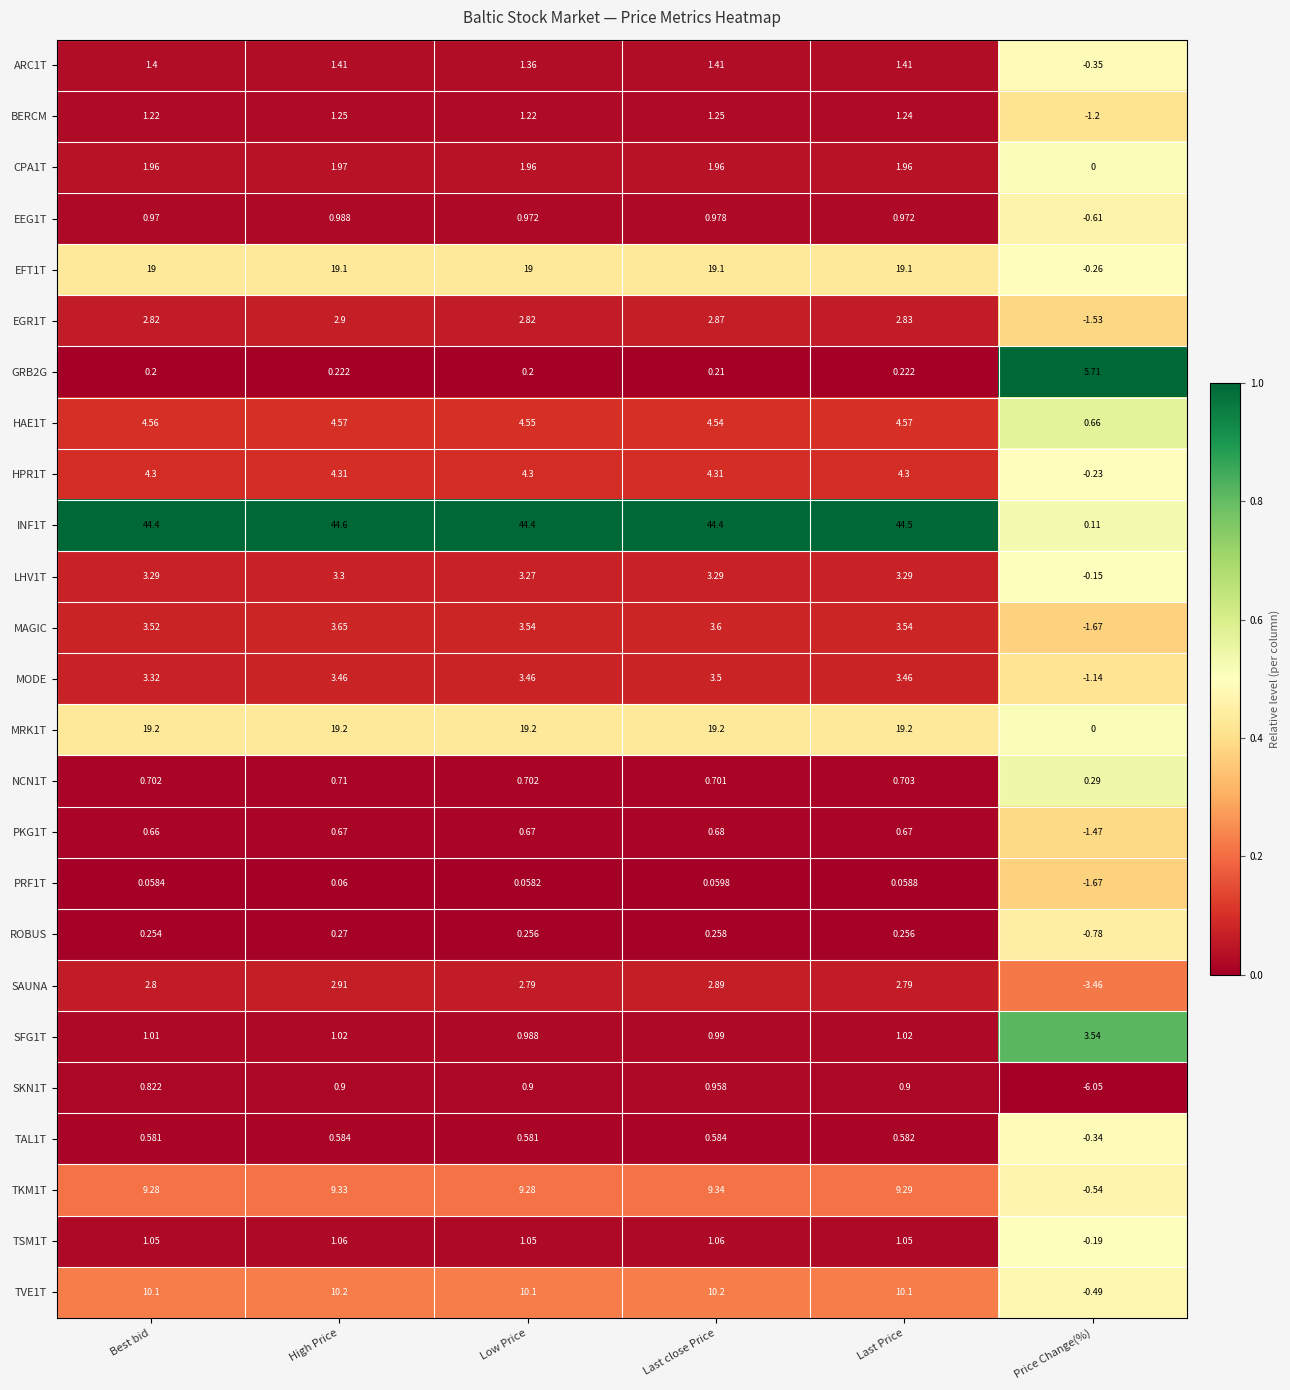

What is the maximum value shown in the chart?

44.6